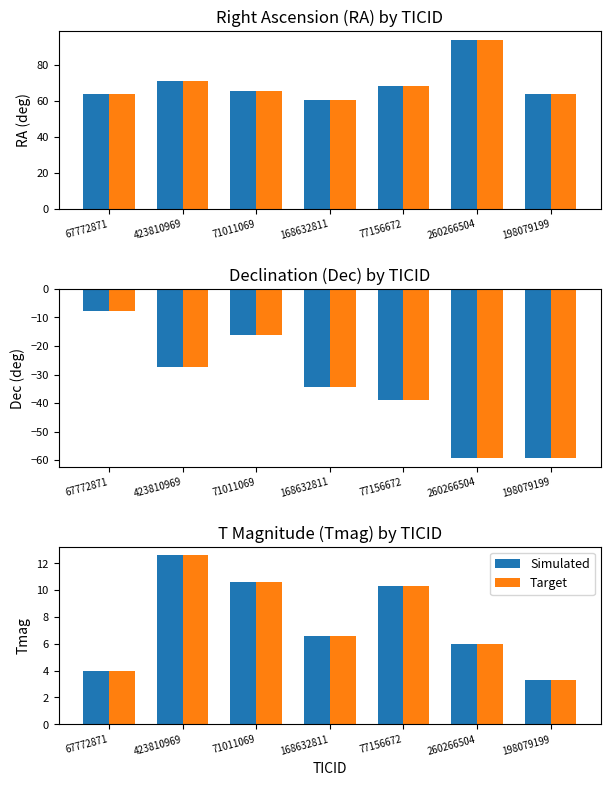

Between 260266504 and 71011069, which is larger?

71011069